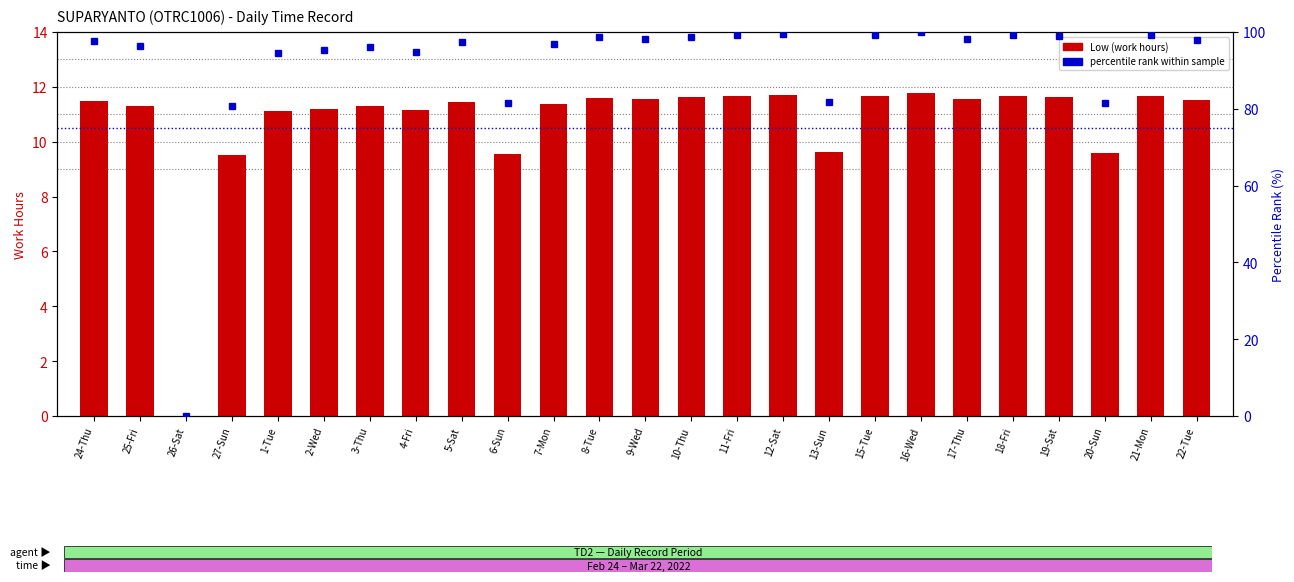

What is the sum of all Low (work hours) values?

268.3